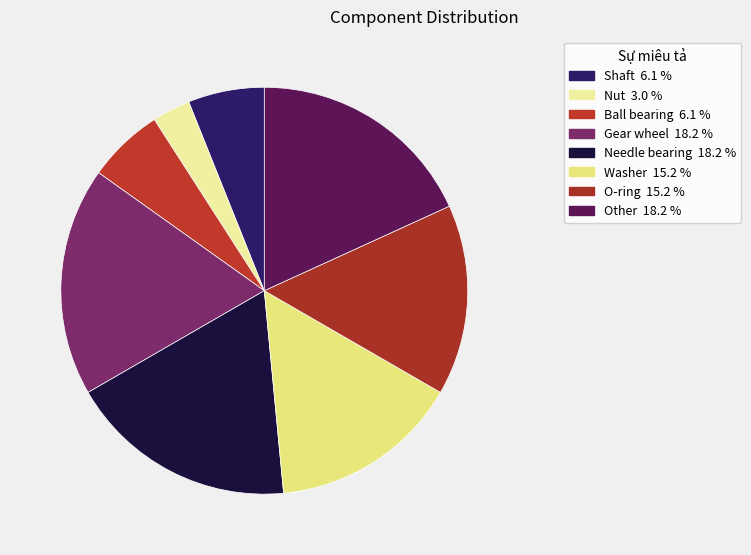

Do Nut and Other together represent more than half of the pie?

No